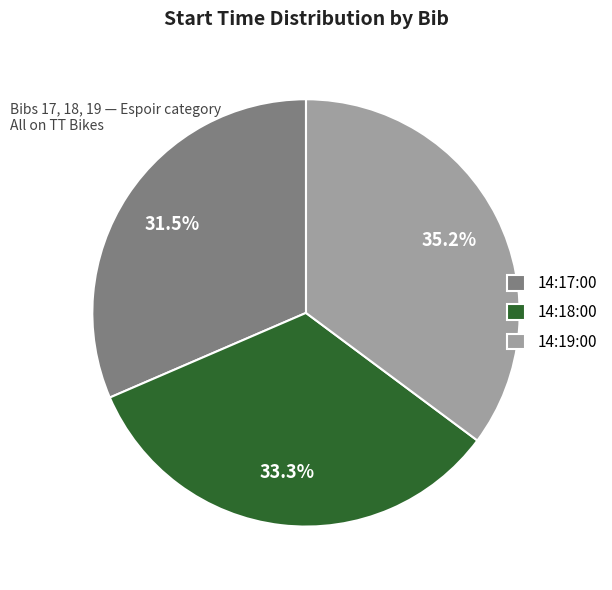

Is it true that 14:18:00 is 26% of the pie?

False